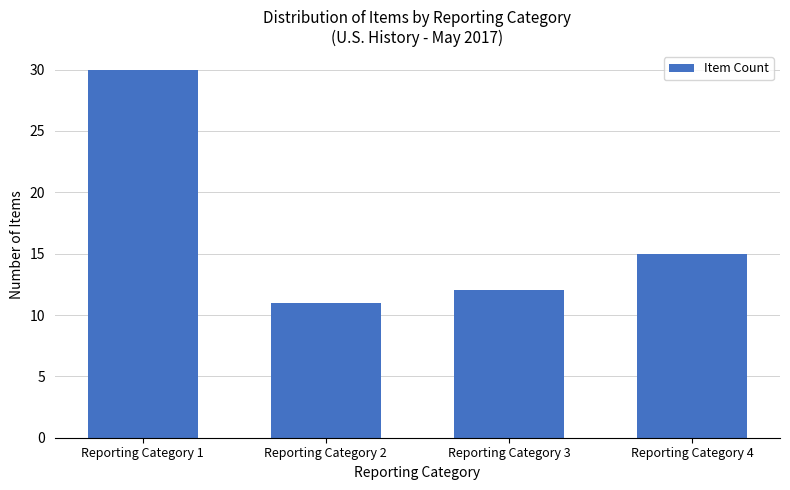

Reading right to left, transcribe all the data shown in this chart.

Reporting Category 4=15	Reporting Category 3=12	Reporting Category 2=11	Reporting Category 1=30